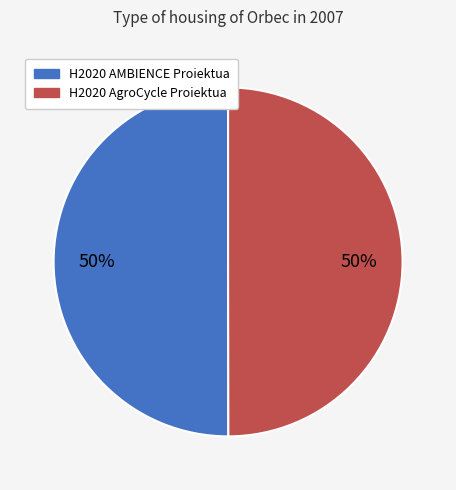

Approximately how many times larger is the value at H2020 AMBIENCE Proiektua compared to H2020 AgroCycle Proiektua?

1.0